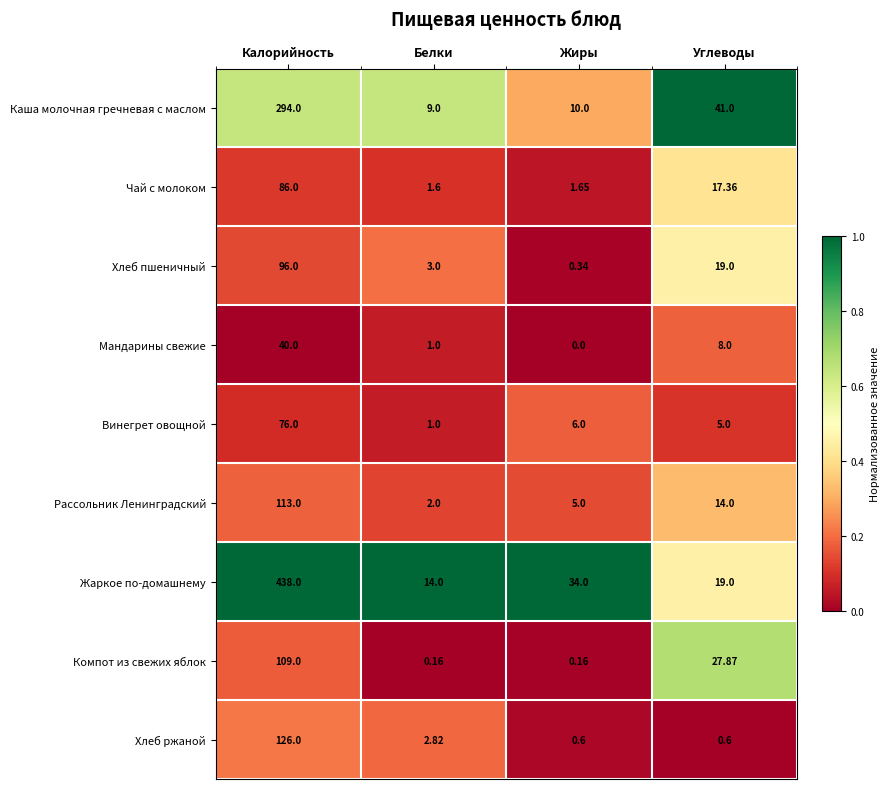

Where is Винегрет овощной nearest to the value 38?

Жиры